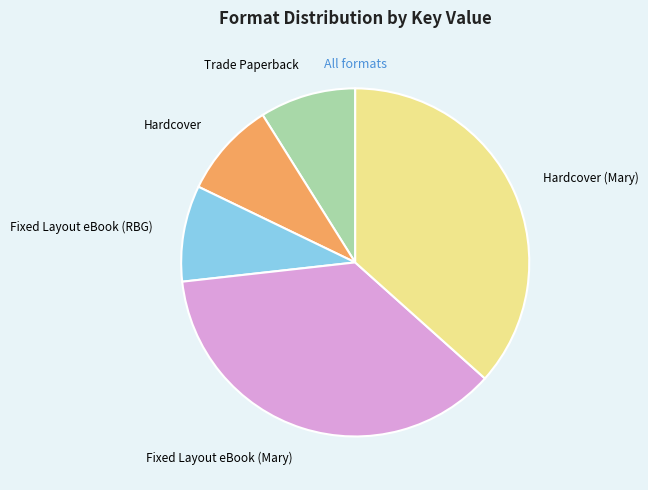

Is there a majority slice in this chart?

No